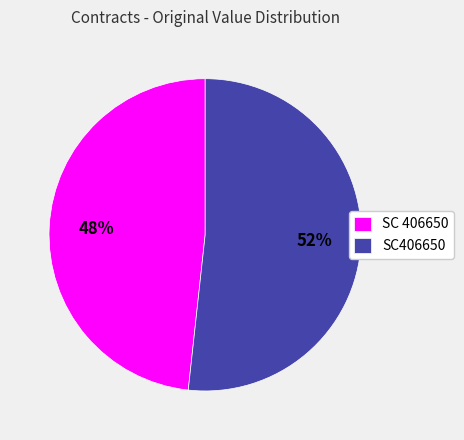

How many segments does this pie chart have?

2